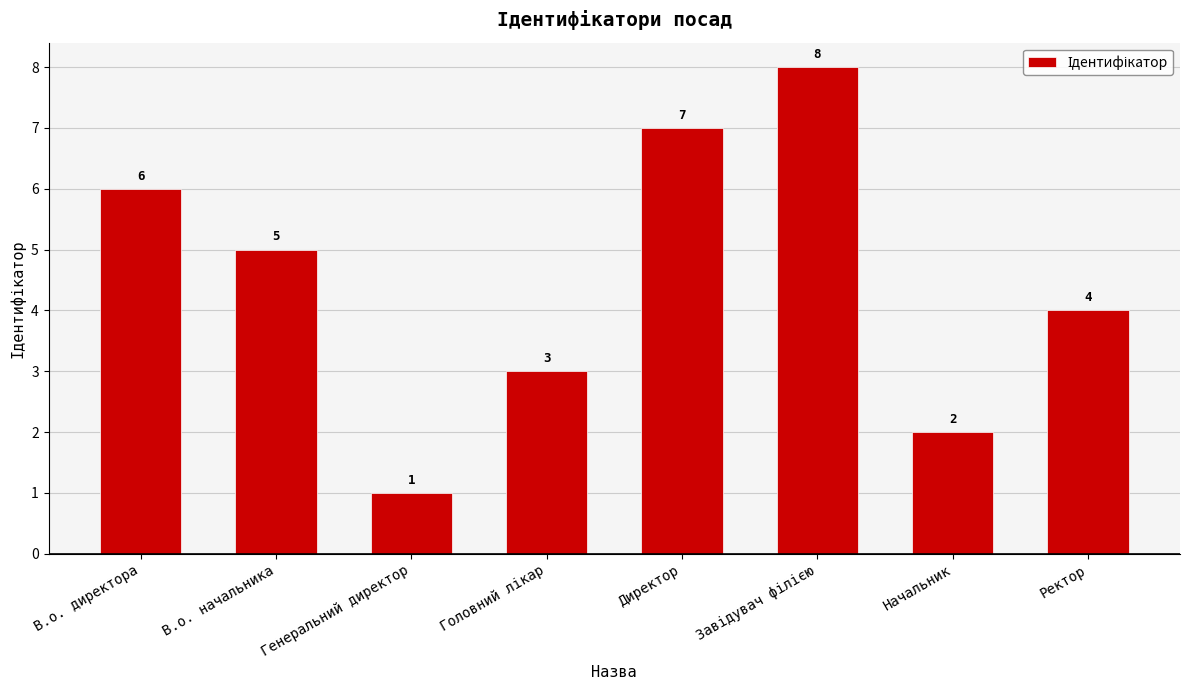

What is the change in value from В.о. директора to Директор?

+1